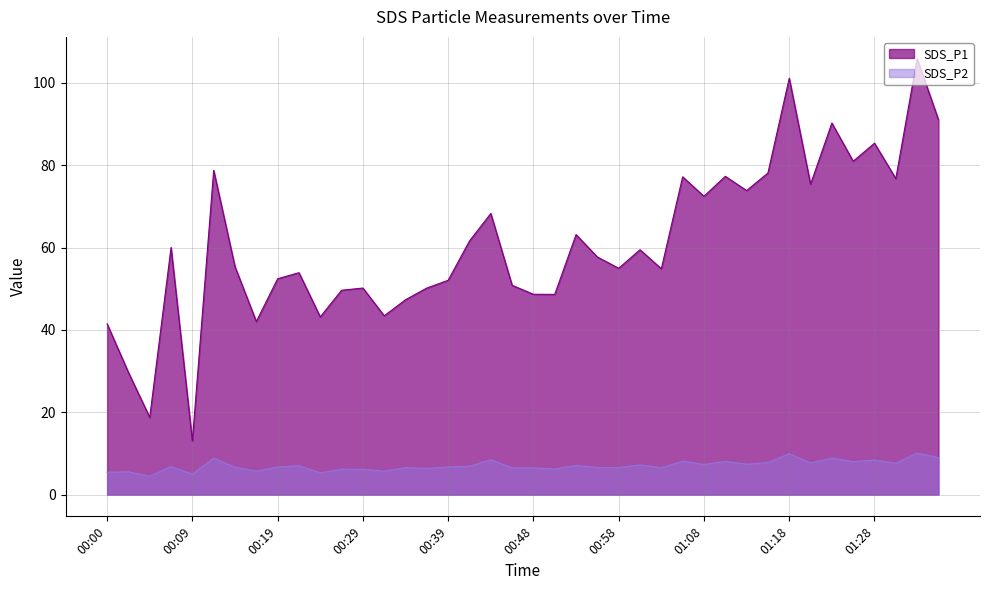

Which series has the widest spread of values?

SDS_P1